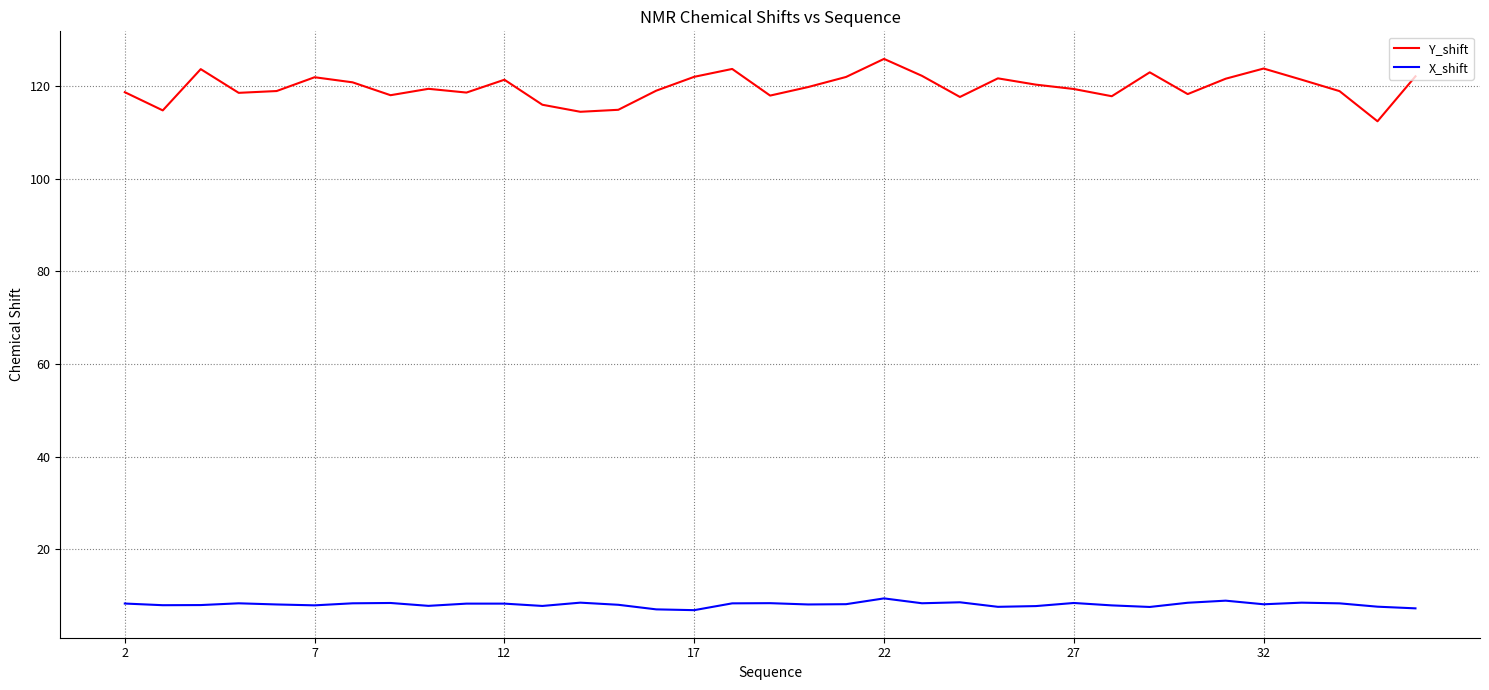

Which series has the largest total across all categories?

Y_shift